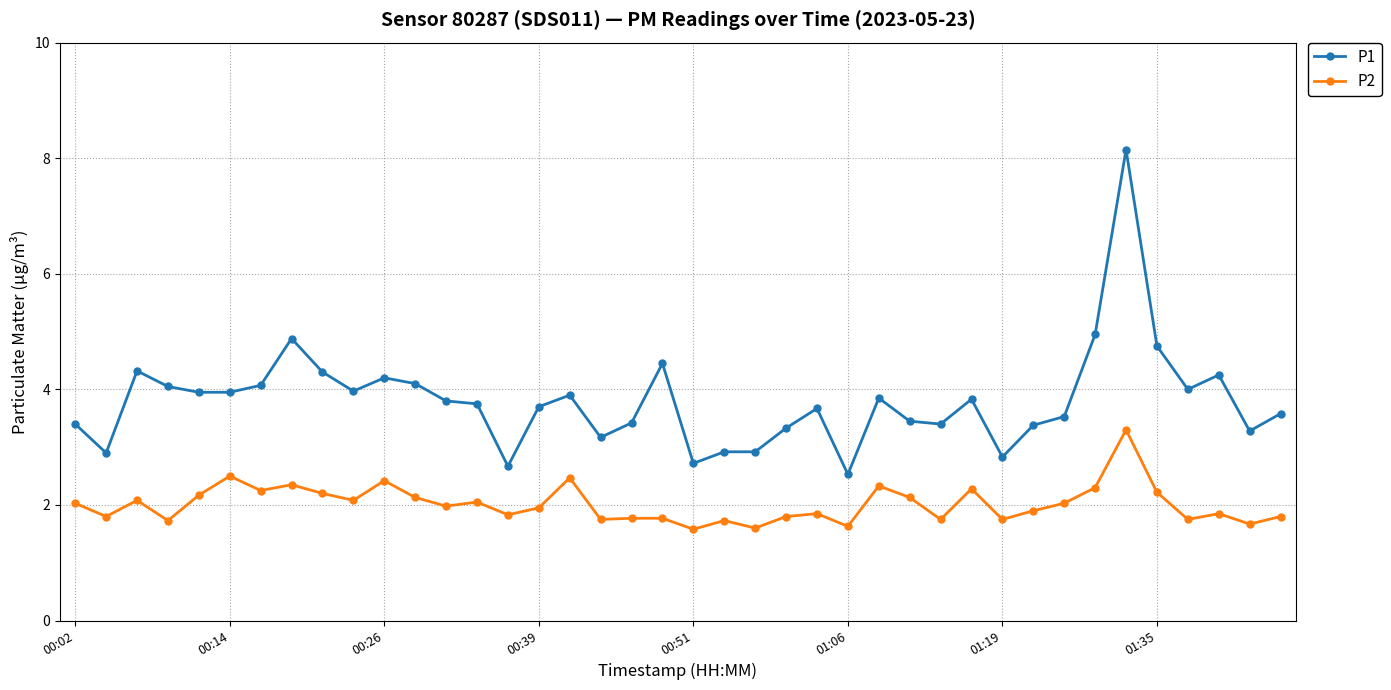

Which series has the widest spread of values?

P1